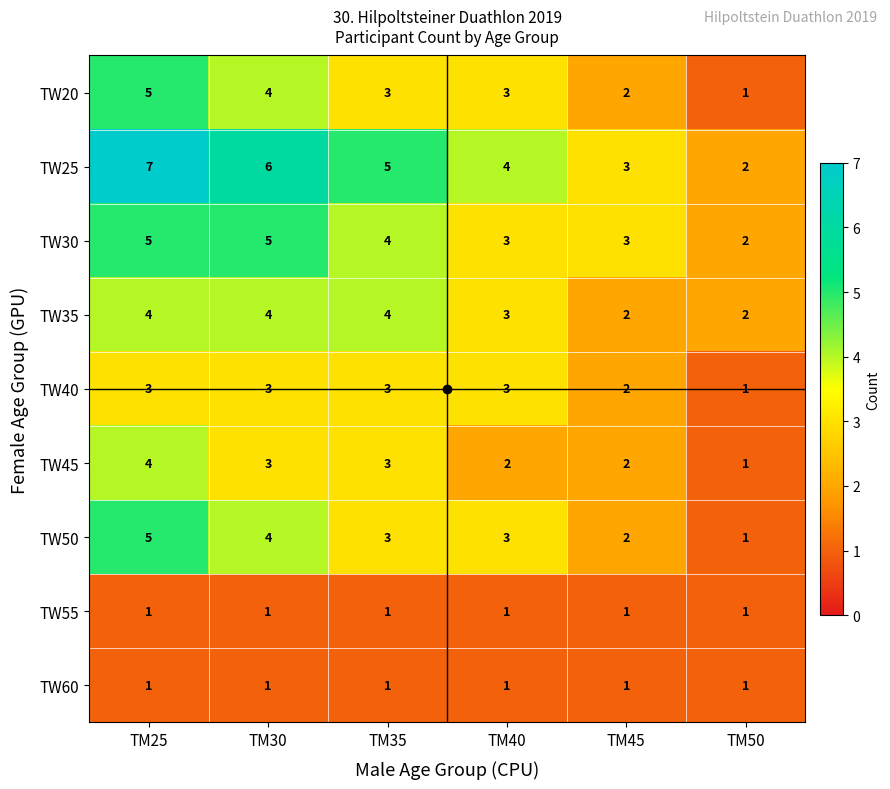

What is the sum of all TW45 values?

15